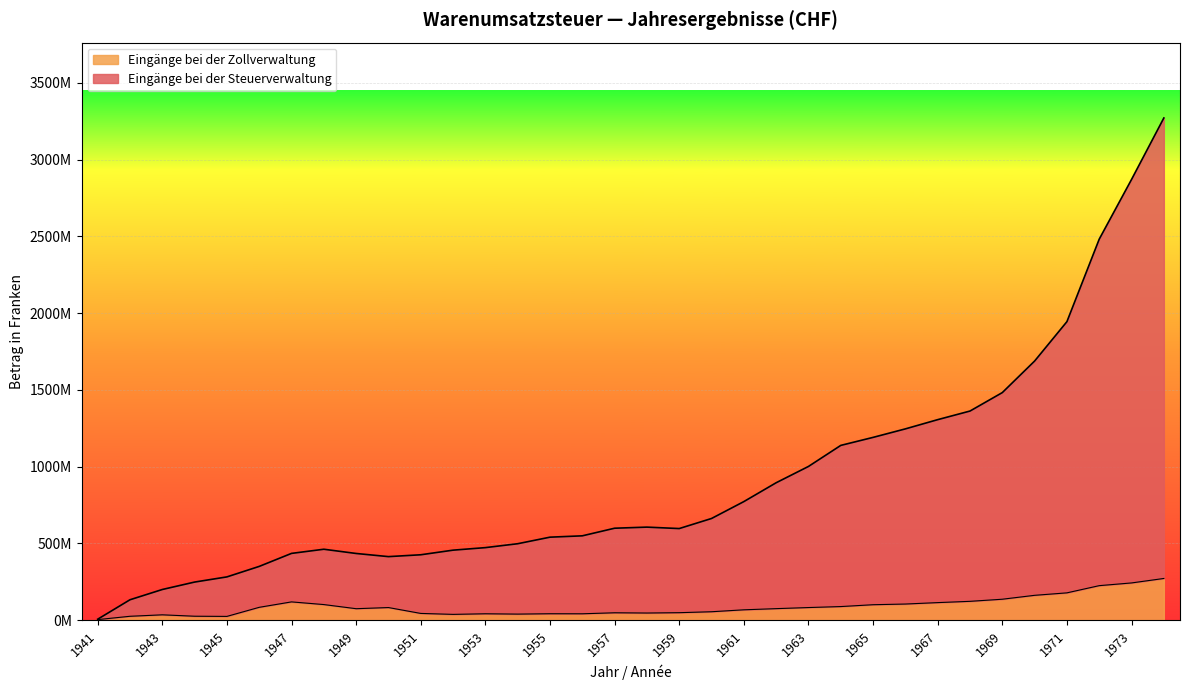

Reading right to left, what are all the values shown in this chart?

Eingänge bei der Steuerverwaltung: 3270574429	2870367068	2481698056	1944527833	1688026703	1482537314	1362408066	1306336784	1246259345	1190880885	1138713668	1001659750	895531744	772827426	662847243	597259593	606585855	599477091	549916500	541173327	498497987	473114660	456637986	426567480	414504298	435033460	462594406	435559551	350832288	282510377	248841242	200455122	133653770	6909641
Eingänge bei der Zollverwaltung: 272298103	243207418	225517032	178595822	162543806	137142118	123409866	115094936	105826016	101376696	89334851	82943559	75814521	68209680	55645507	49506348	47318969	48873349	42344100	42641714	40304408	42406964	38504443	44676659	82927320	75432332	102356184	119777167	84434995	25325592	26454979	35581071	26089179	4375652